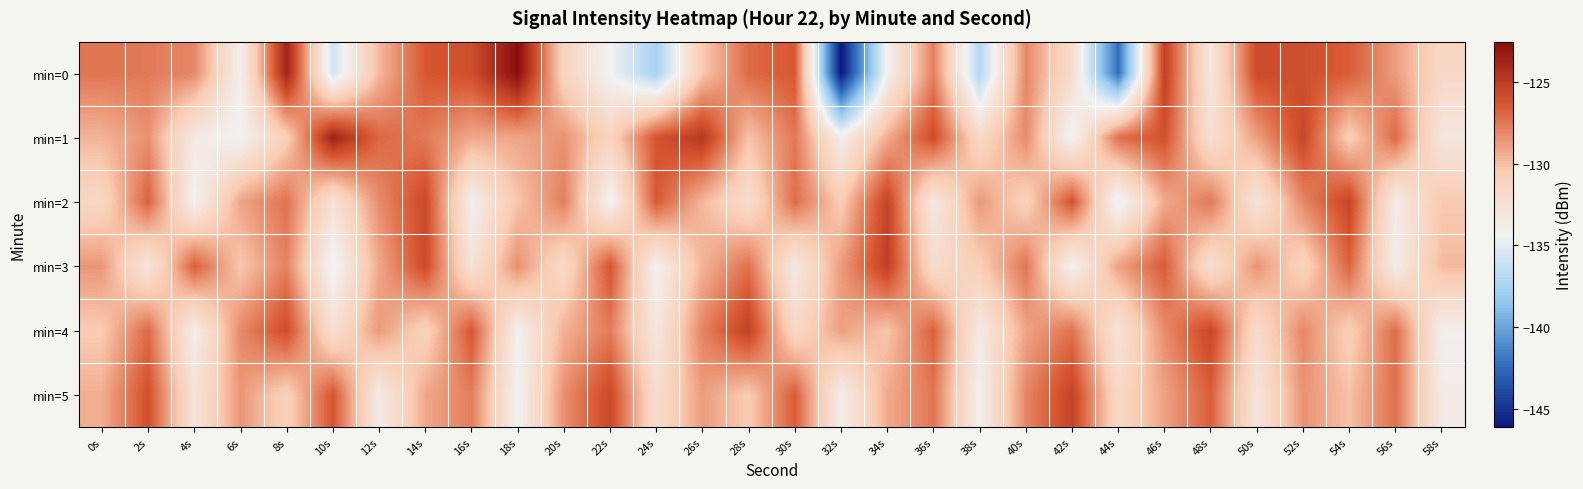

At 12s, list the series in order from largest to smallest.

min=1, min=2, min=4, min=3, min=0, min=5